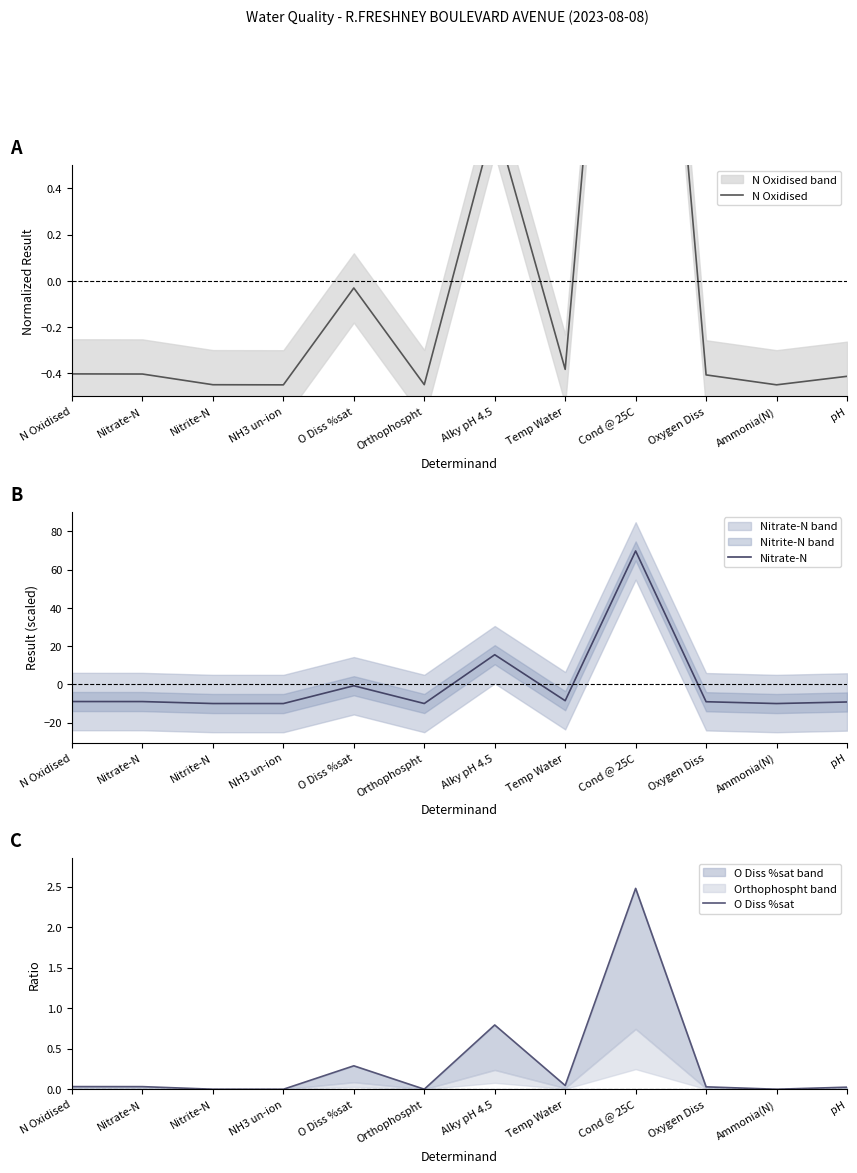

Which series ends up on top after the final intersection of N Oxidised and Nitrate-N?

N Oxidised